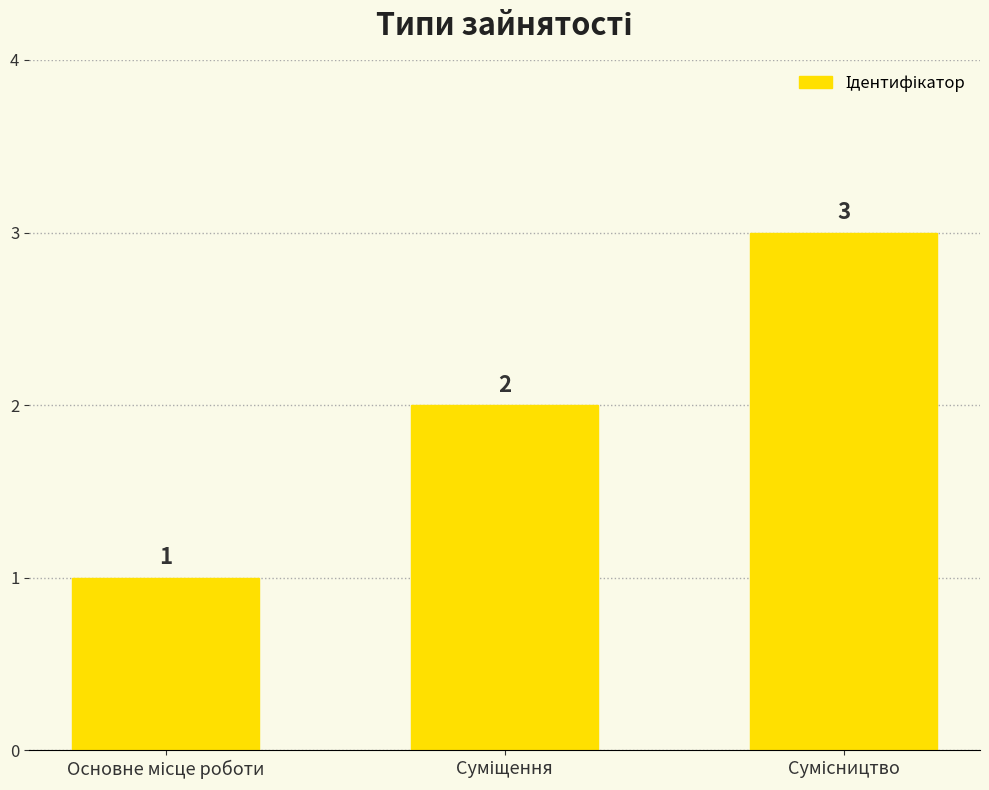

What is the value of the 3rd bar from the left?

3